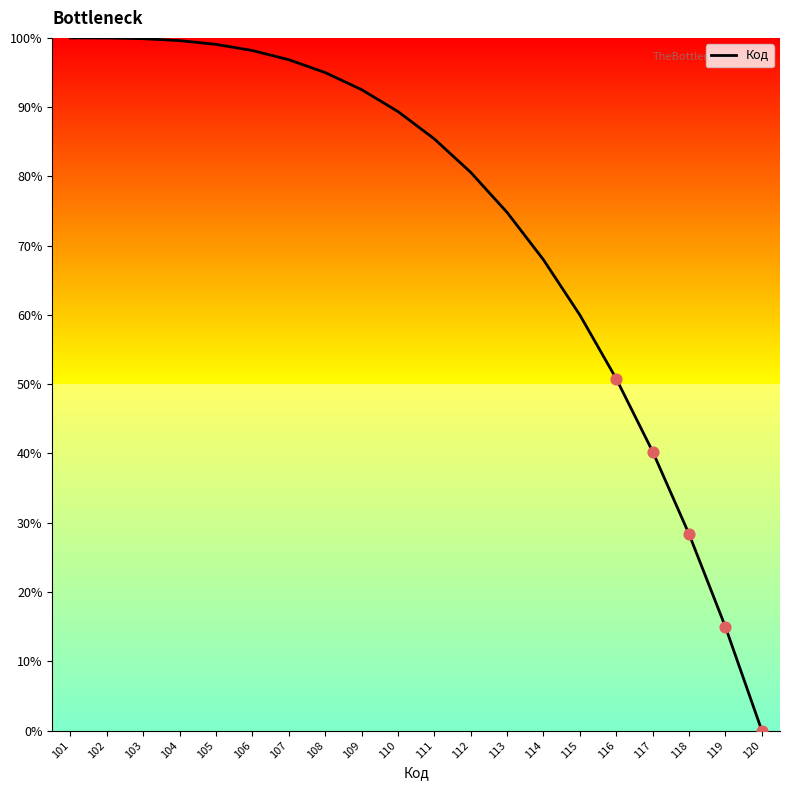

Which has a higher value, 117 or 113?

113